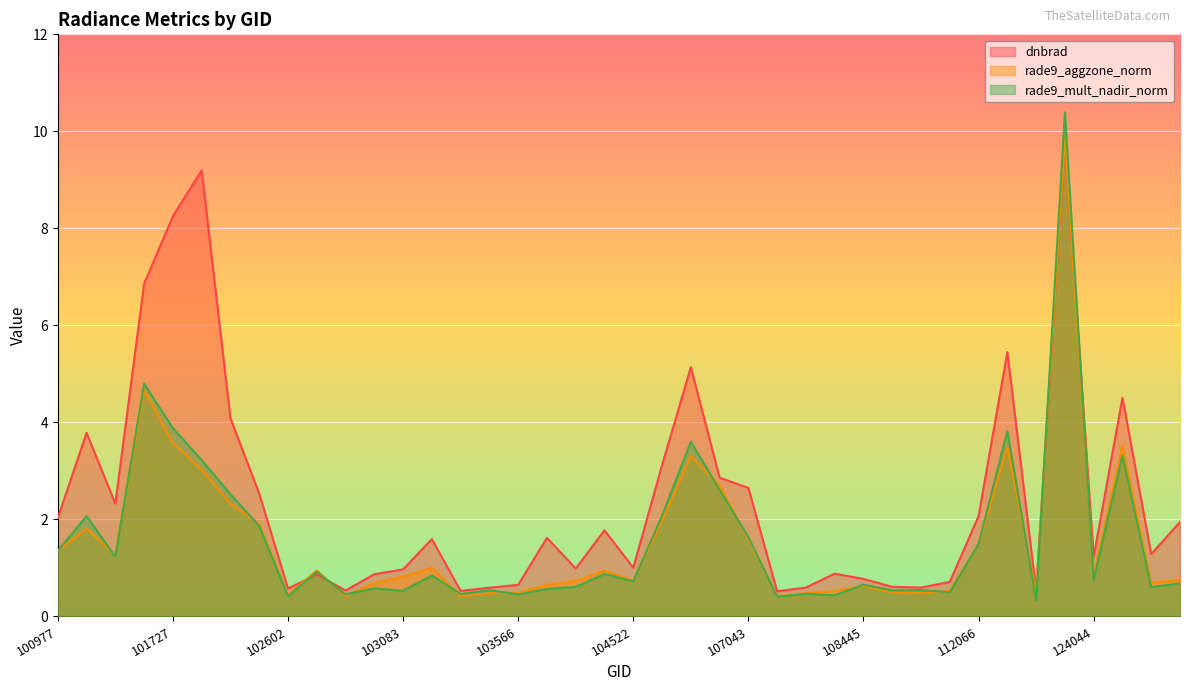

How many lines are shown in the chart?

3